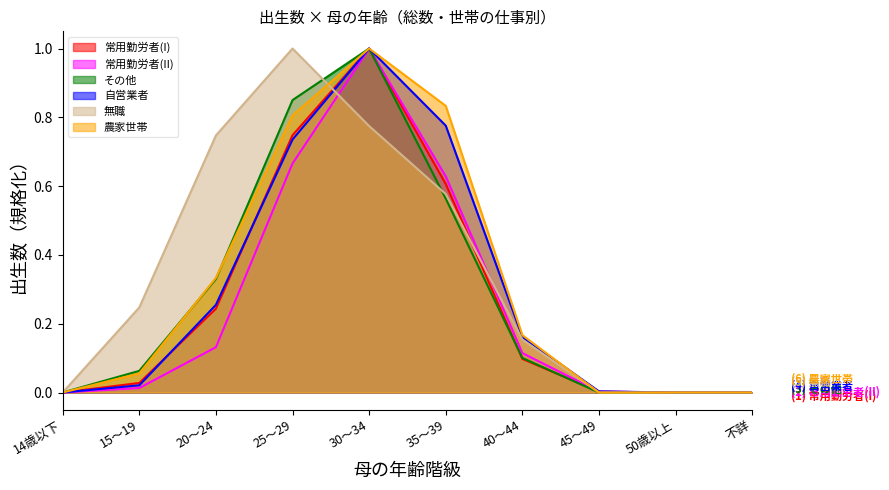

Reading left to right, extract all data points from this chart.

常用勤労者(I): 14歳以下=0.0	15～19=0.0	20～24=0.2	25～29=0.7	30～34=1.0	35～39=0.6	40～44=0.1	45～49=0.0	50歳以上=0.0	不詳=0.0
常用勤労者(II): 14歳以下=0.0	15～19=0.0	20～24=0.1	25～29=0.7	30～34=1.0	35～39=0.6	40～44=0.1	45～49=0.0	50歳以上=0.0	不詳=0.0
その他: 14歳以下=0.0	15～19=0.1	20～24=0.3	25～29=0.9	30～34=1.0	35～39=0.6	40～44=0.1	45～49=0.0	50歳以上=0.0	不詳=0.0
自営業者: 14歳以下=0.0	15～19=0.0	20～24=0.3	25～29=0.7	30～34=1.0	35～39=0.8	40～44=0.2	45～49=0.0	50歳以上=0.0	不詳=0.0
無職: 14歳以下=0.0	15～19=0.2	20～24=0.7	25～29=1.0	30～34=0.8	35～39=0.6	40～44=0.2	45～49=0.0	50歳以上=0.0	不詳=0.0
農家世帯: 14歳以下=0.0	15～19=0.1	20～24=0.3	25～29=0.8	30～34=1.0	35～39=0.8	40～44=0.2	45～49=0.0	50歳以上=0.0	不詳=0.0